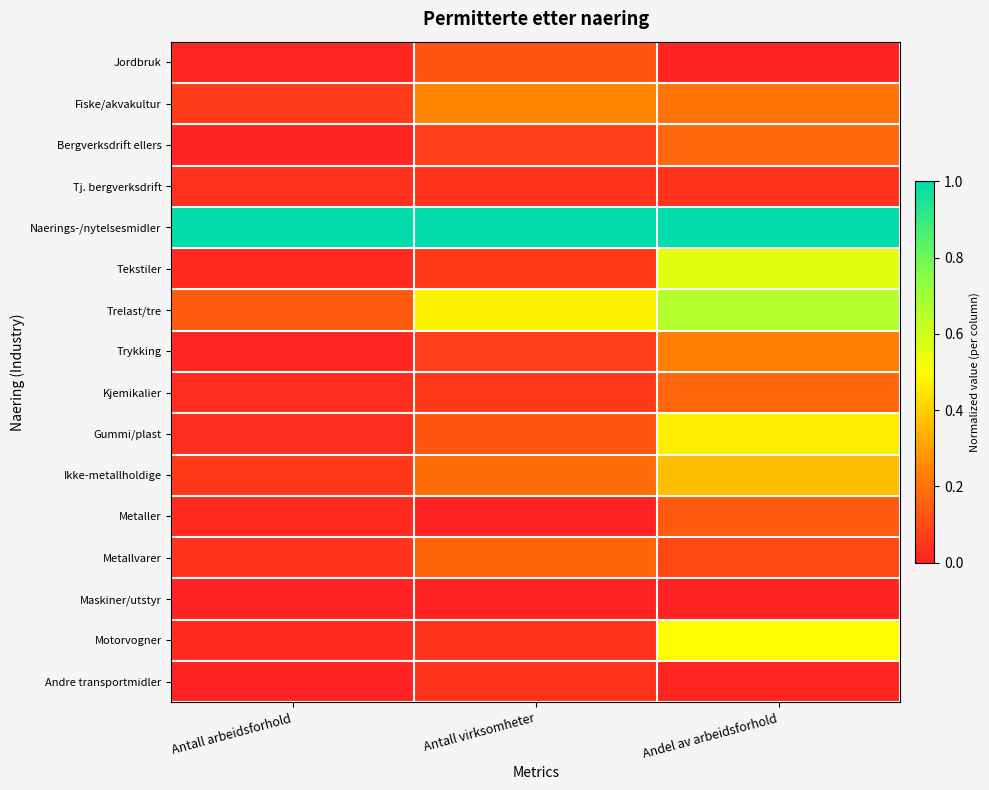

Which has a higher value, Andel av arbeidsforhold or Antall virksomheter?

Antall virksomheter